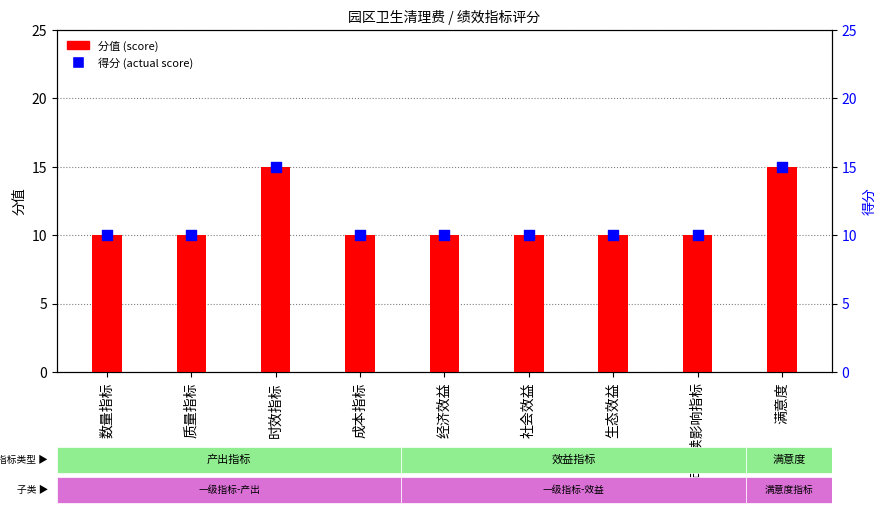

Which series has the largest total across all categories?

分值